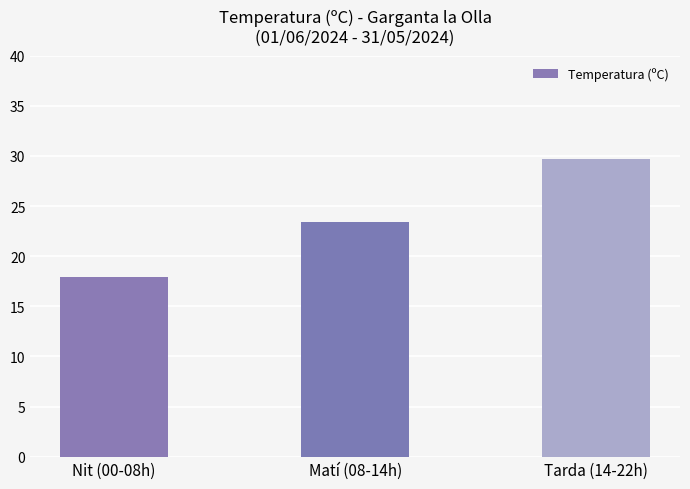

True or false: the data shows 11.4 at Matí (08-14h).

False